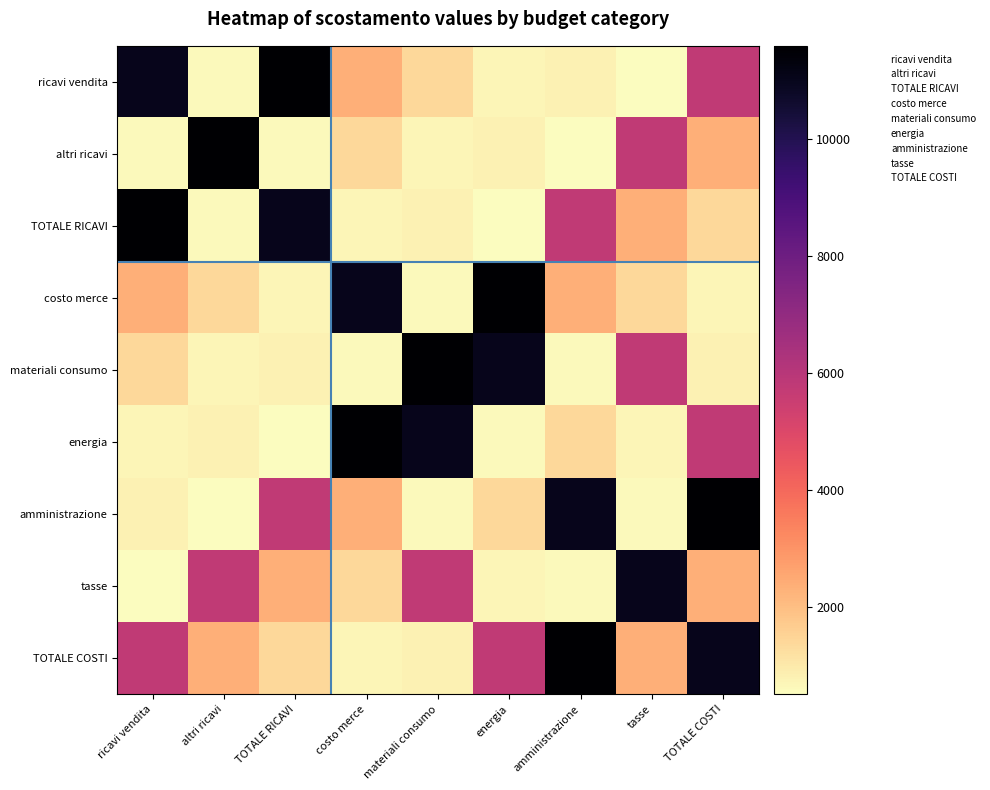

Reading left to right, transcribe all the data shown in this chart.

ricavi vendita: ricavi vendita=11000	altri ricavi=600	TOTALE RICAVI=11600	costo merce=2350	materiali consumo=1400	energia=700	amministrazione=800	tasse=500	TOTALE COSTI=5750
altri ricavi: ricavi vendita=600	altri ricavi=11600	TOTALE RICAVI=600	costo merce=1400	materiali consumo=700	energia=800	amministrazione=500	tasse=5750	TOTALE COSTI=2350
TOTALE RICAVI: ricavi vendita=11600	altri ricavi=600	TOTALE RICAVI=11000	costo merce=700	materiali consumo=800	energia=500	amministrazione=5750	tasse=2350	TOTALE COSTI=1400
costo merce: ricavi vendita=2350	altri ricavi=1400	TOTALE RICAVI=700	costo merce=11000	materiali consumo=600	energia=11600	amministrazione=2350	tasse=1400	TOTALE COSTI=700
materiali consumo: ricavi vendita=1400	altri ricavi=700	TOTALE RICAVI=800	costo merce=600	materiali consumo=11600	energia=11000	amministrazione=600	tasse=5750	TOTALE COSTI=800
energia: ricavi vendita=700	altri ricavi=800	TOTALE RICAVI=500	costo merce=11600	materiali consumo=11000	energia=600	amministrazione=1400	tasse=700	TOTALE COSTI=5750
amministrazione: ricavi vendita=800	altri ricavi=500	TOTALE RICAVI=5750	costo merce=2350	materiali consumo=600	energia=1400	amministrazione=11000	tasse=600	TOTALE COSTI=11600
tasse: ricavi vendita=500	altri ricavi=5750	TOTALE RICAVI=2350	costo merce=1400	materiali consumo=5750	energia=700	amministrazione=600	tasse=11000	TOTALE COSTI=2350
TOTALE COSTI: ricavi vendita=5750	altri ricavi=2350	TOTALE RICAVI=1400	costo merce=700	materiali consumo=800	energia=5750	amministrazione=11600	tasse=2350	TOTALE COSTI=11000